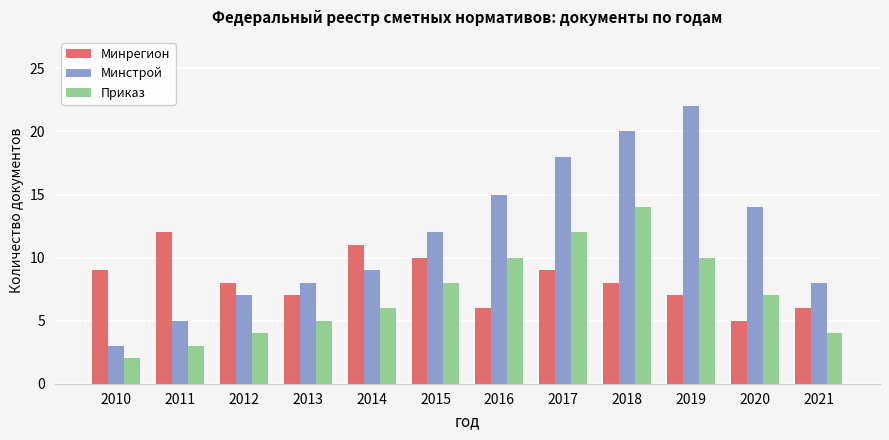

What is the difference between the maximum and second lowest values in the Приказ series?

11